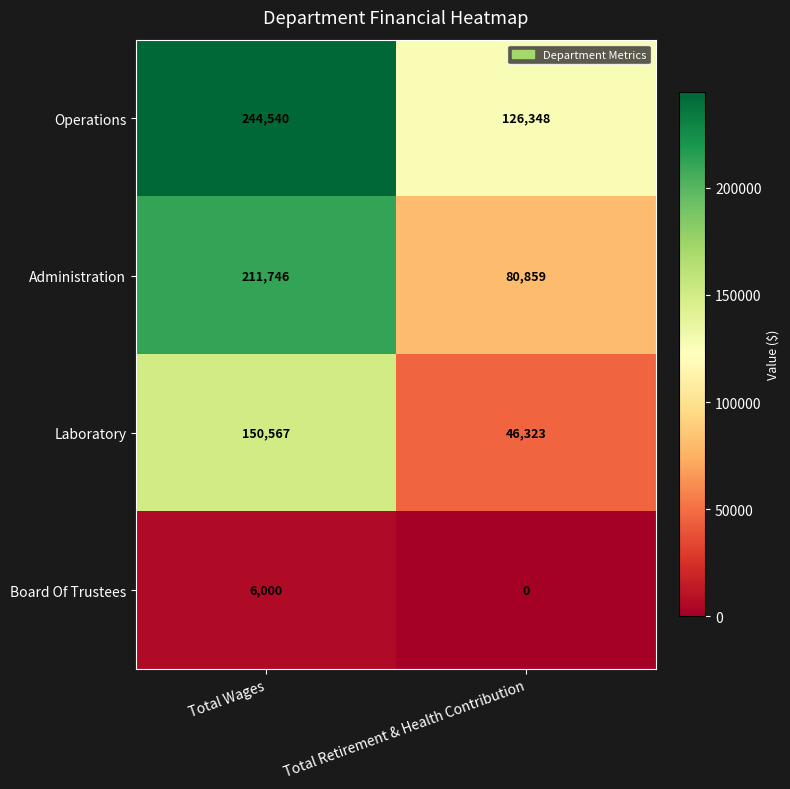

Which series has the largest total across all categories?

Operations